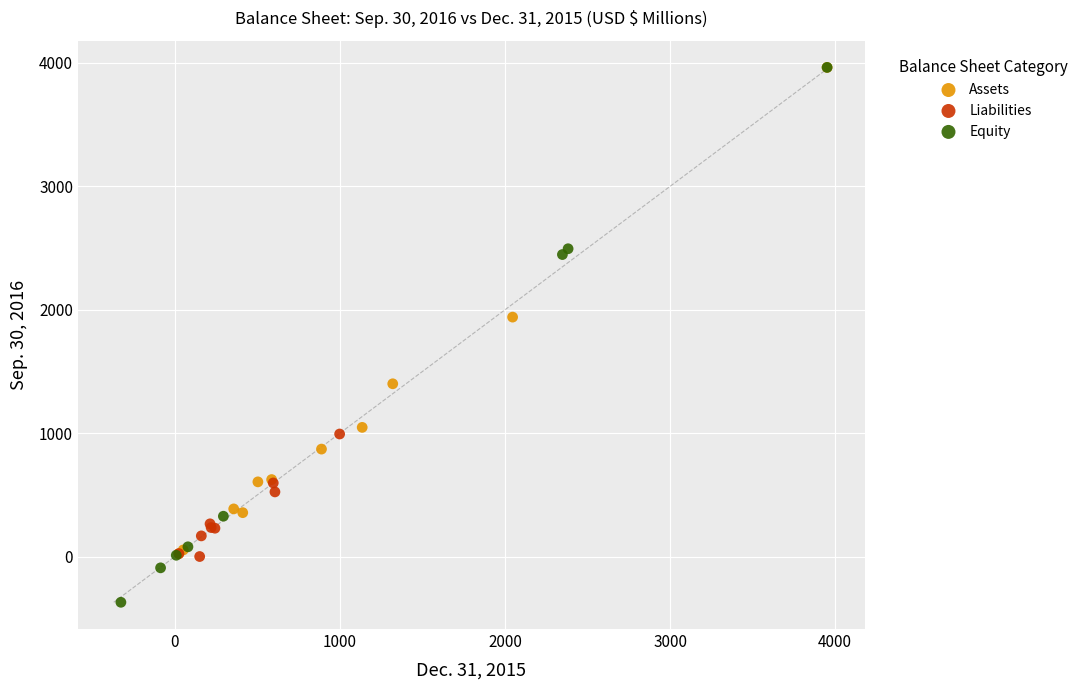

Which series reaches the minimum Y coordinate?

Equity